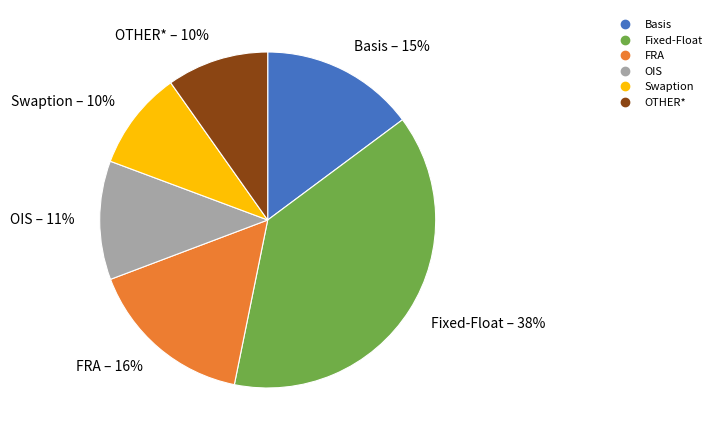

Does Fixed-Float account for over 50% of the chart?

No